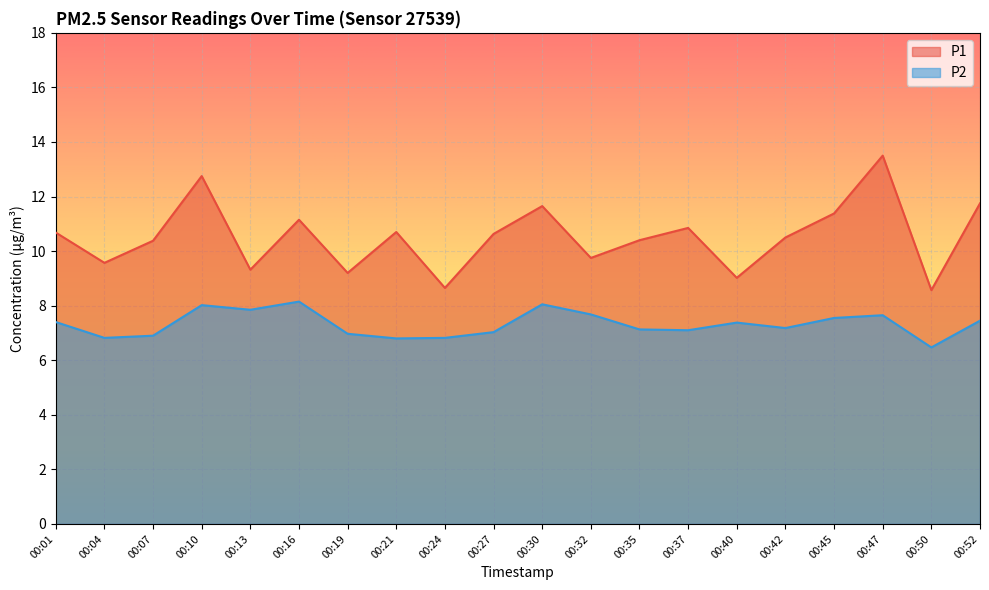

What are all the series names shown in the legend?

P1, P2